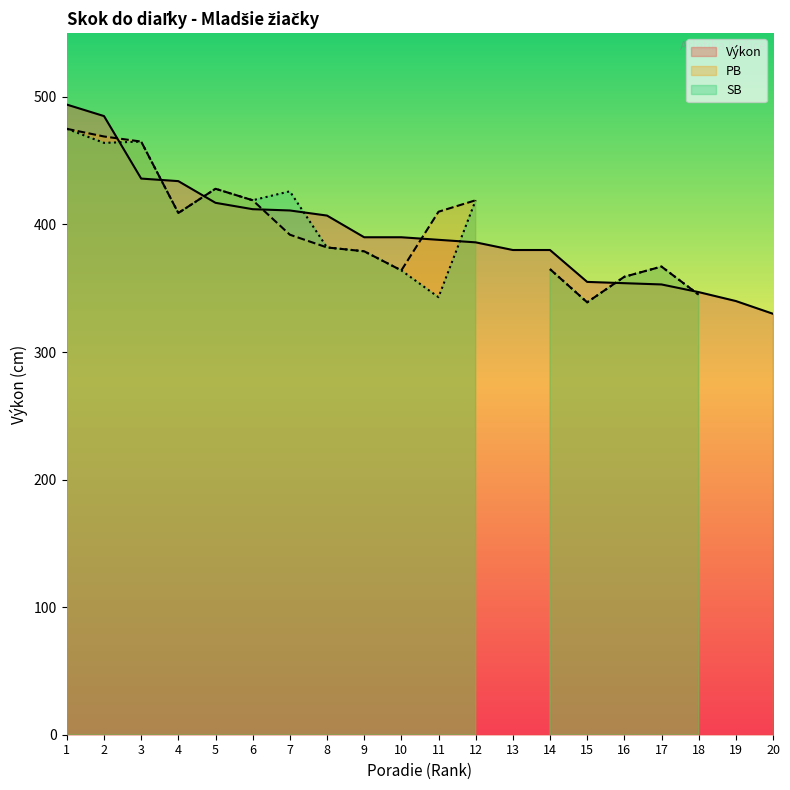

Reading right to left, extract all data points from this chart.

Výkon: 330	340	347	353	354	355	380	380	386	388	390	390	407	411	412	417	434	436	485	494
PB: 324	0	345	367	359	339	365	0	419	410	364	379	382	392	419	428	409	465	469	475
SB: 324	0	345	367	359	339	365	0	419	343	364	379	382	426	419	428	409	465	464	475